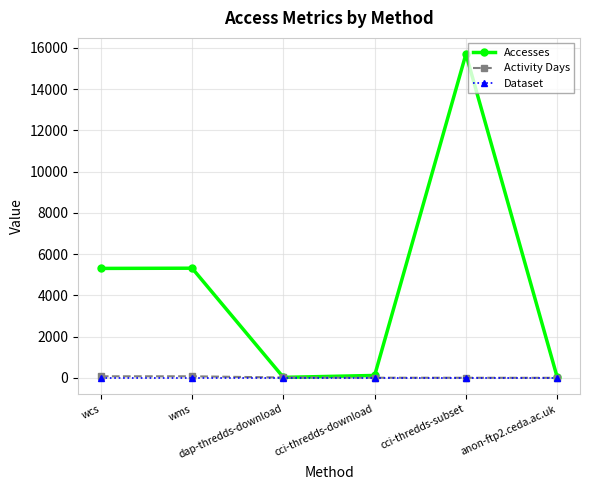

Which series has the largest range (max minus min)?

Accesses